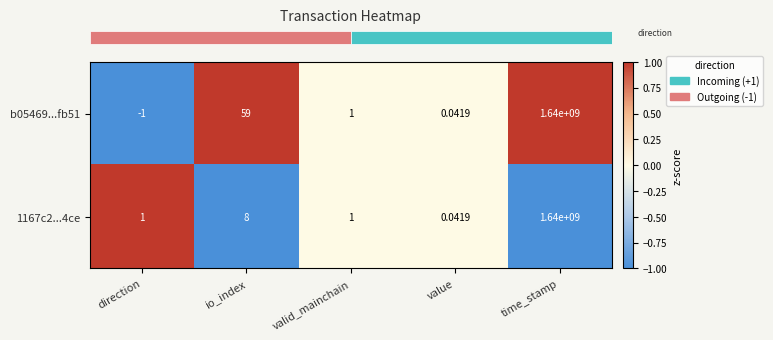

Is the value of b05469...fb51 at valid_mainchain greater than the value of 1167c2...4ce at time_stamp?

No